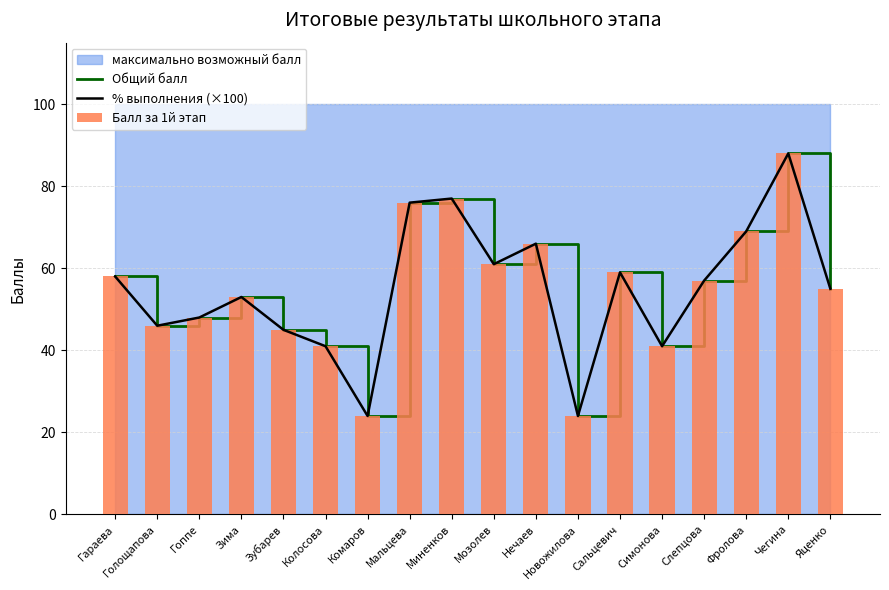

The % выполнения (×100) series shows 28.0 at Голощапова. True or false?

False